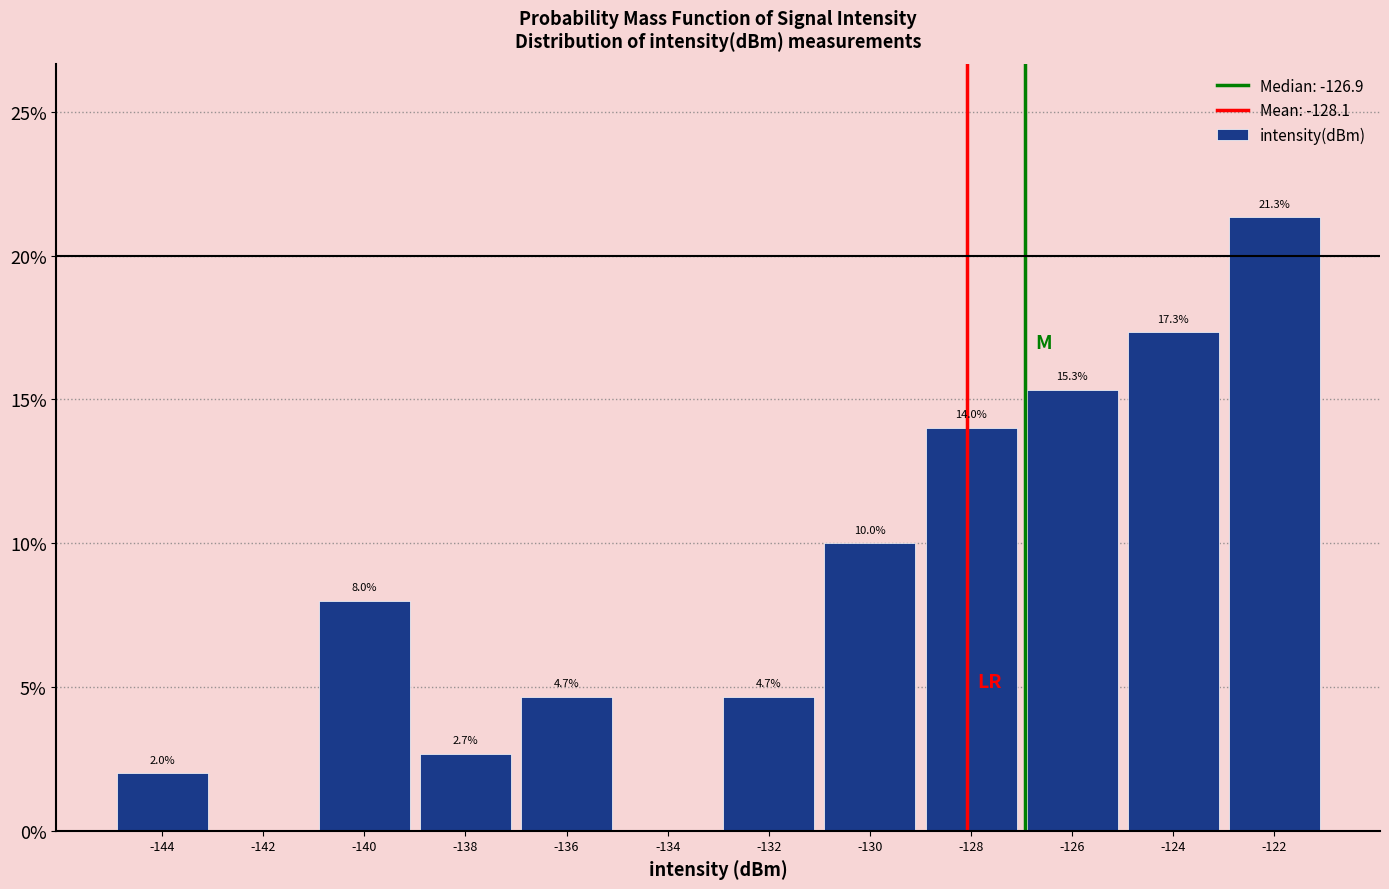

Over which range of the x-axis is the bar tallest?

-123 to -121